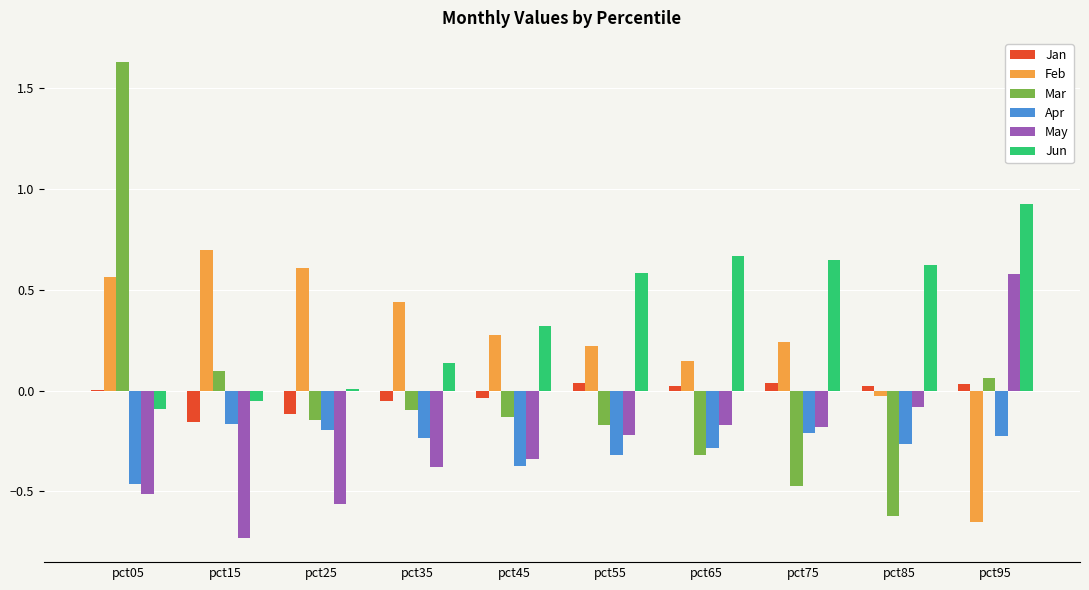

How many distinct data groups are displayed?

6